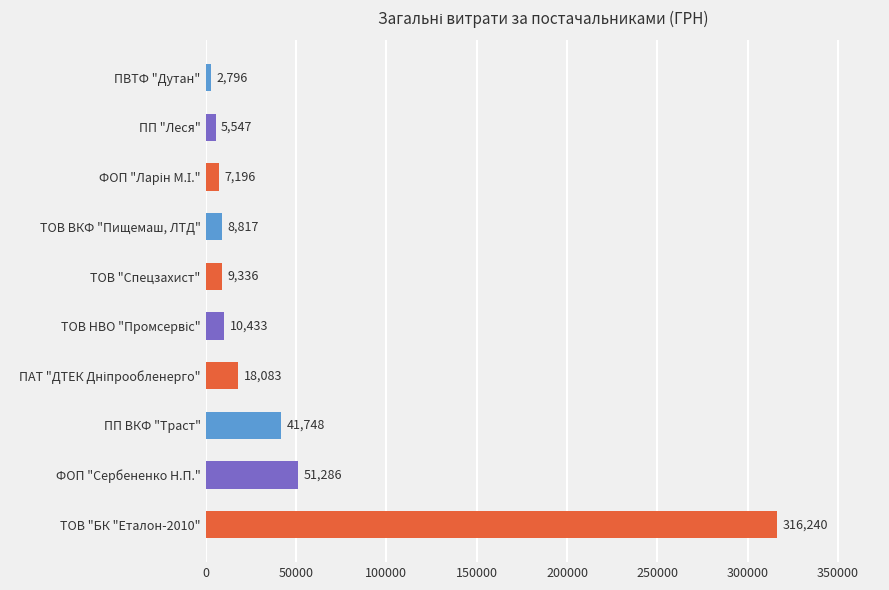

Count the number of data series in this chart.

1